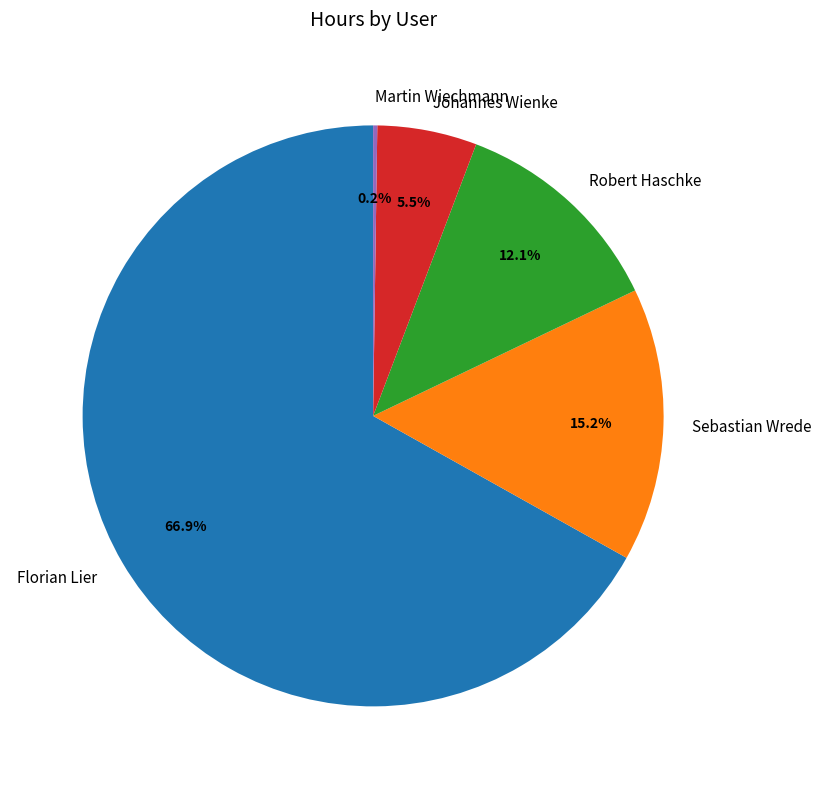

Do Robert Haschke and Sebastian Wrede together represent more than half of the pie?

No